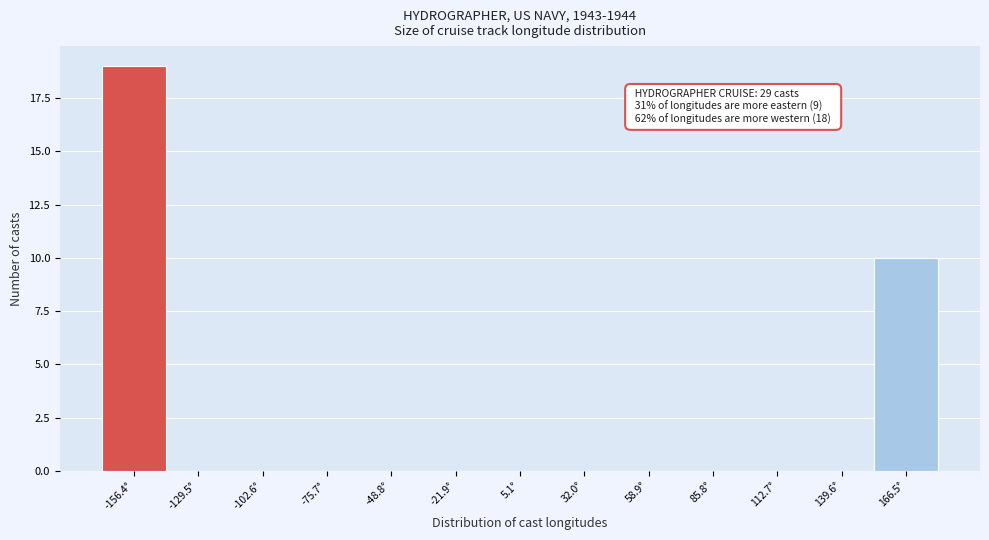

Which range on the x-axis has the tallest bar?

-170 to -145